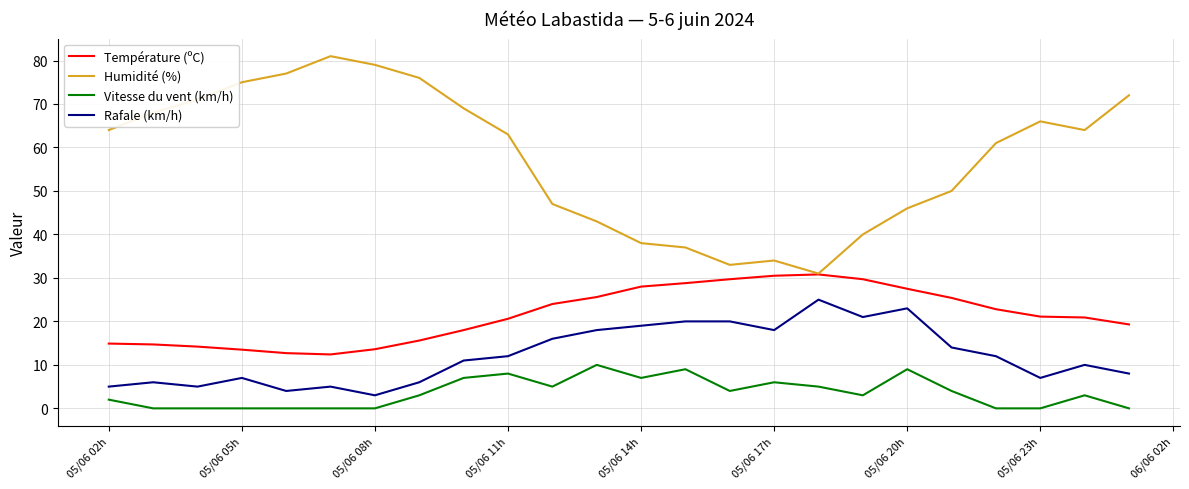

What is the maximum value shown in the chart?

81.0